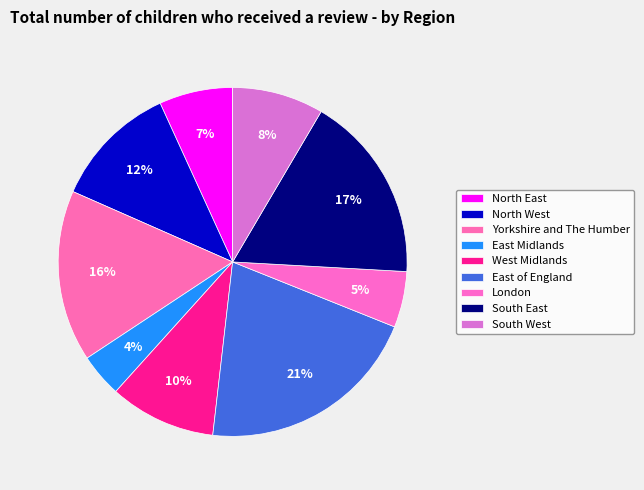

What is the total percentage of South West and London?

13.7%